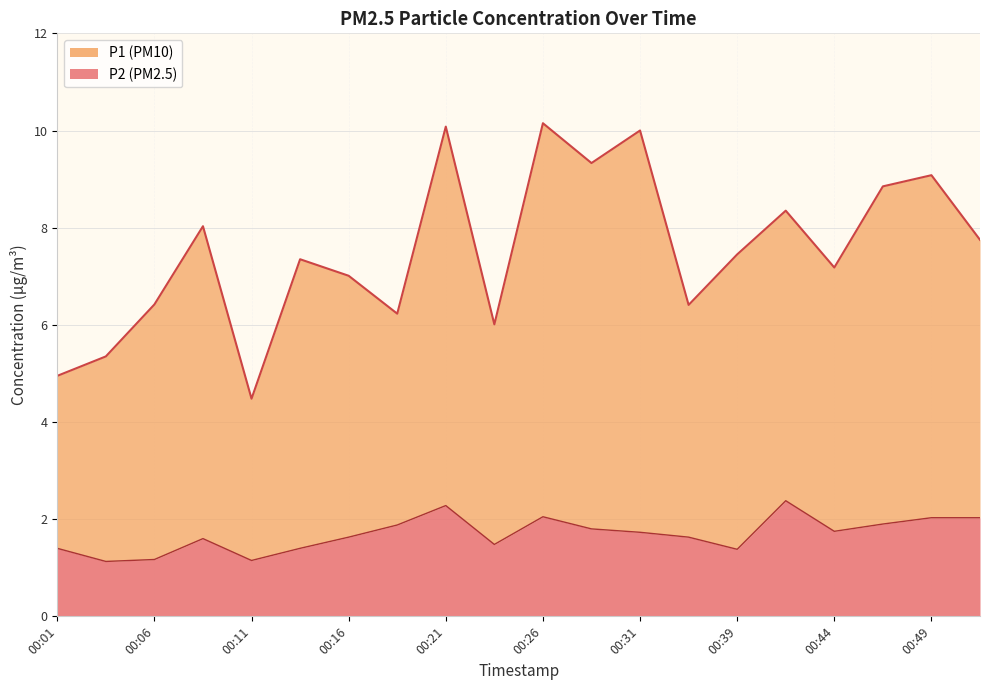

Reading left to right, what are all the values shown in this chart?

P1: 4.9	5.3	6.4	8.0	4.5	7.3	7.0	6.2	10.1	6.0	10.1	9.3	10.0	6.4	7.5	8.3	7.2	8.8	9.1	7.8
P2: 1.4	1.1	1.2	1.6	1.1	1.4	1.6	1.9	2.3	1.5	2.0	1.8	1.7	1.6	1.4	2.4	1.8	1.9	2.0	2.0